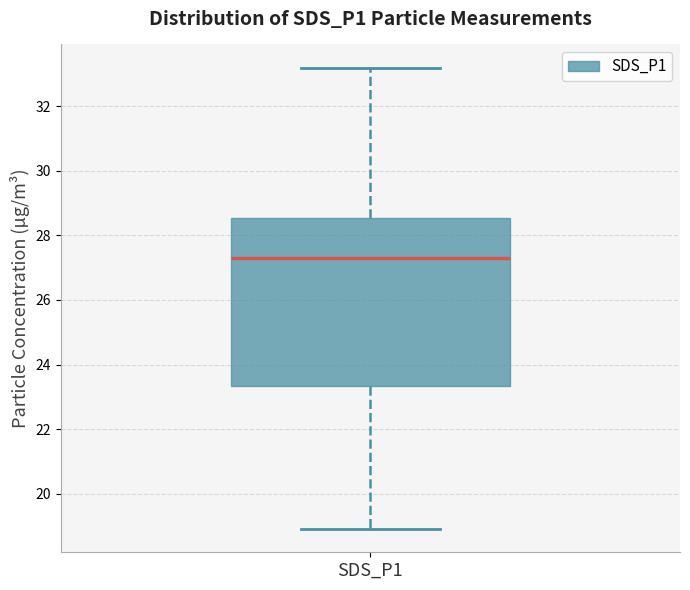

Transcribe this box plot: give where the median line is, the range the box spans, and where the two whiskers end, as read against the y-axis. The values are not printed on the chart, so give them approximately, as read against the axis.

median 27.4, box 23.4 to 28.6, whiskers 19.0 to 33.2